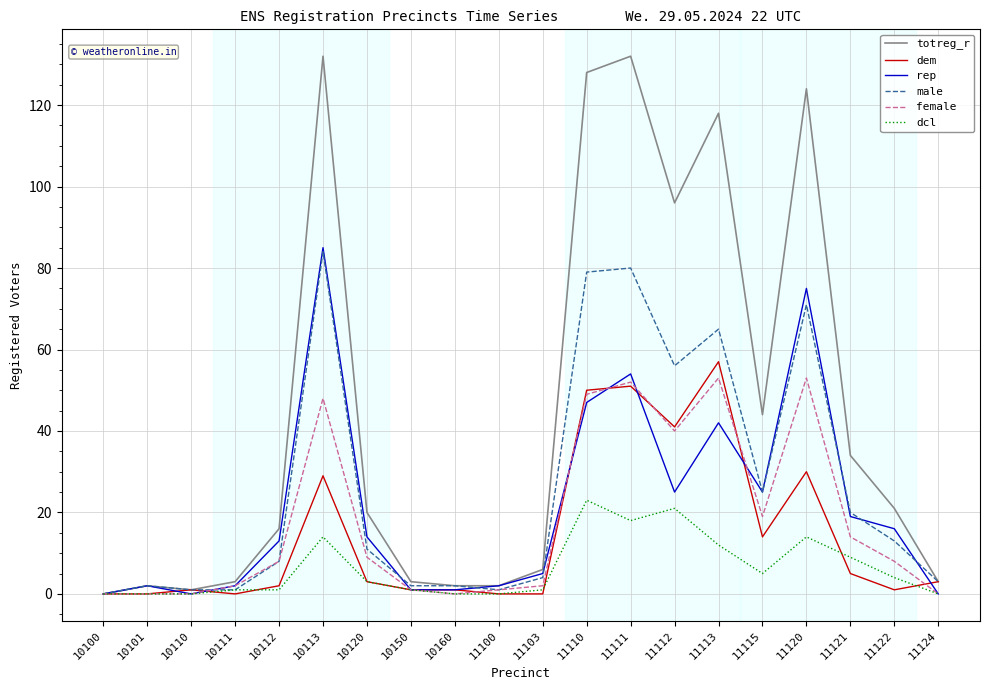

Which series has the largest range (max minus min)?

totreg_r